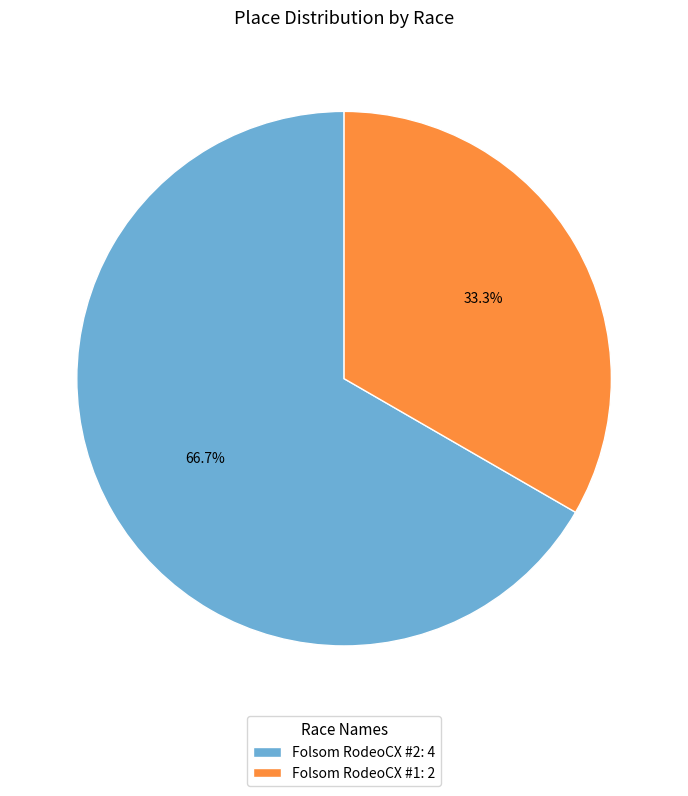

What is the total percentage of Folsom RodeoCX #1 and Folsom RodeoCX #2?

100.0%